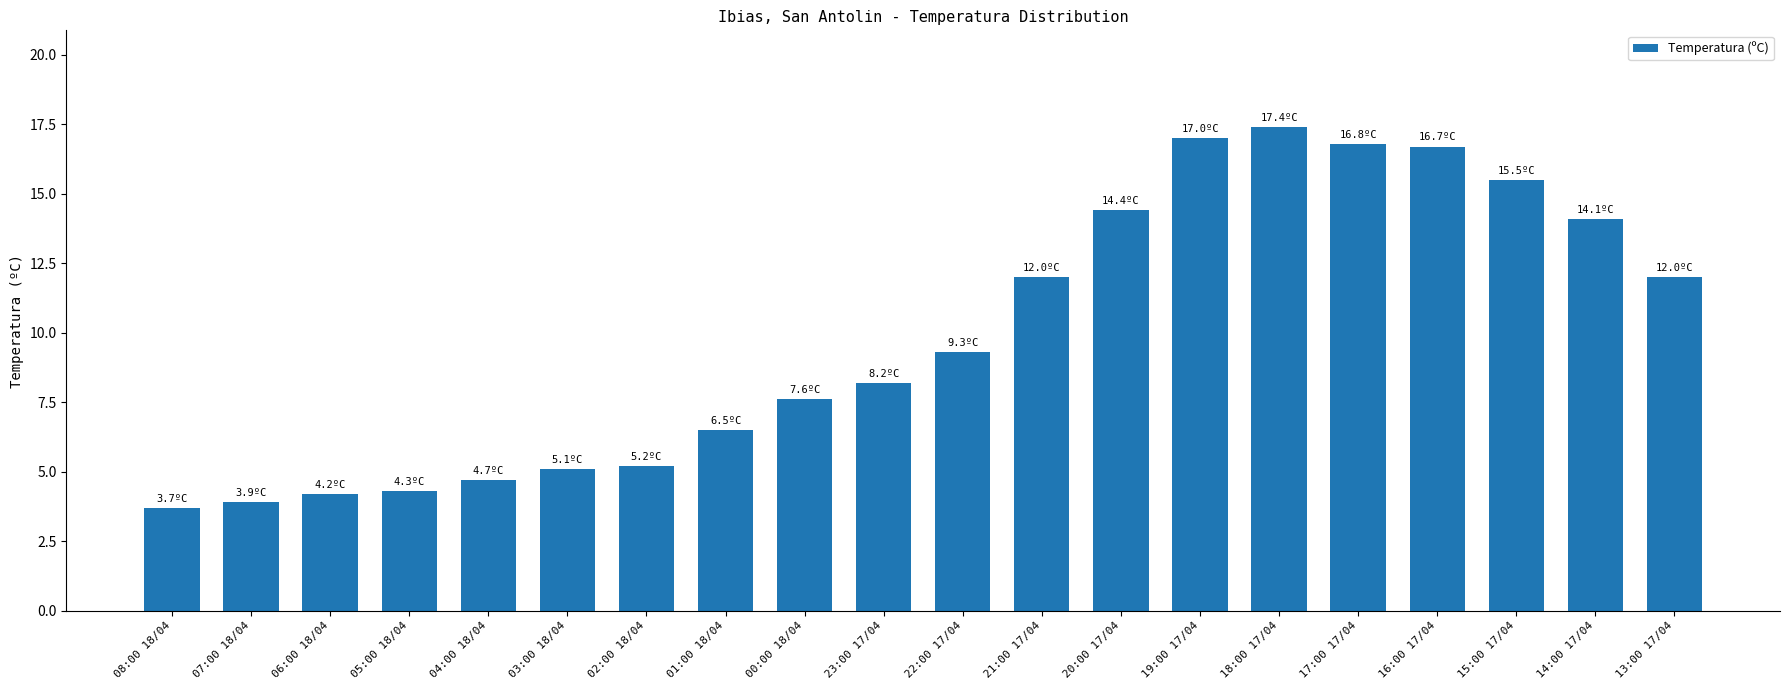

What is the label of the 16th bar from the right?

04:00 18/04